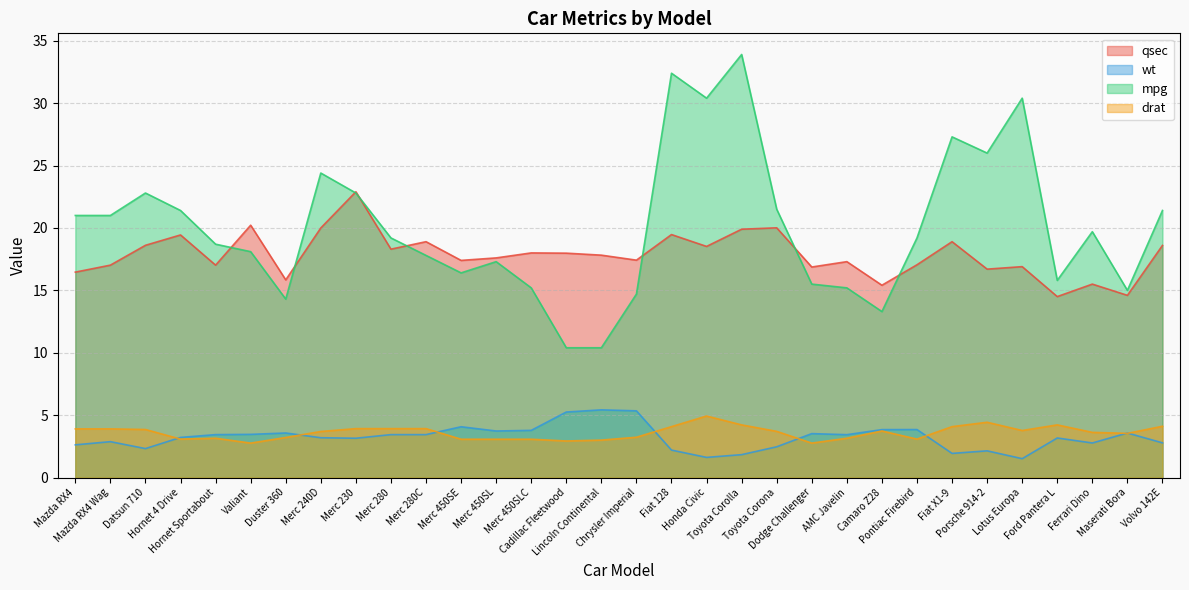

After their last crossing, which series has the higher values: wt or drat?

drat